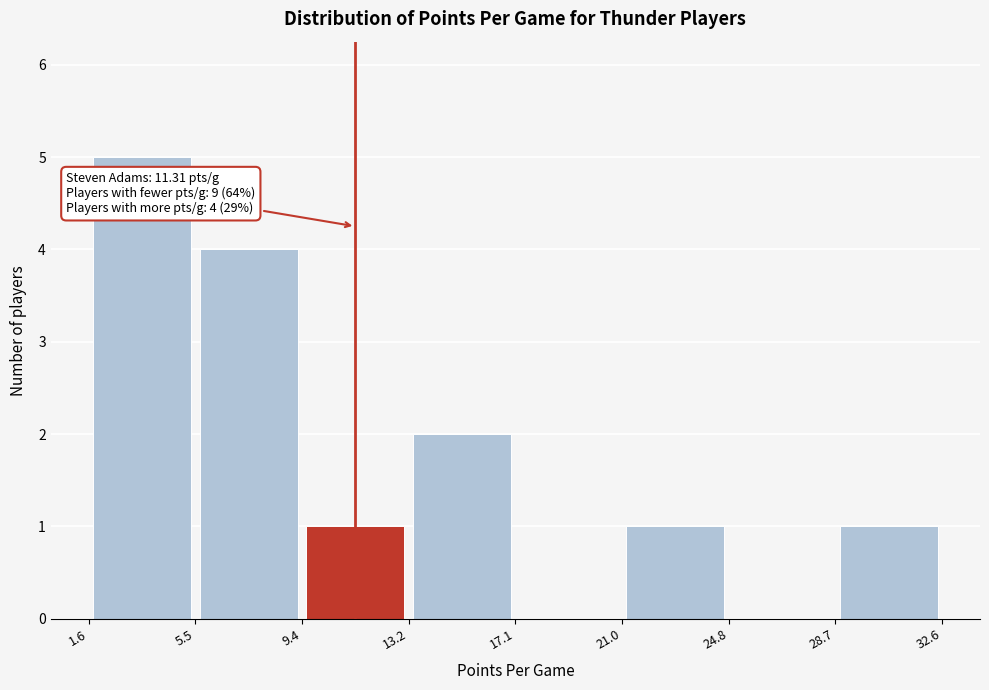

Which range on the x-axis has the tallest bar?

1.6 to 5.5